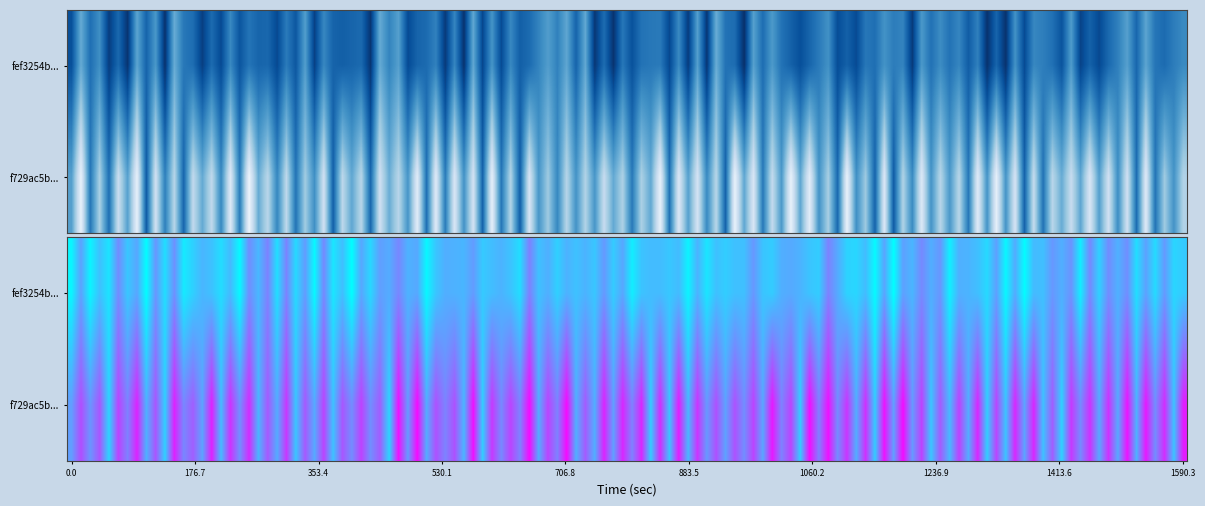

Is the value of f729ac5bfd06df06d6d884ea85b3b1ef3e04ef6 at direction greater than the value of fef3254be04ae106ae8f669e6311aef5a0d08a2 at direction?

Yes